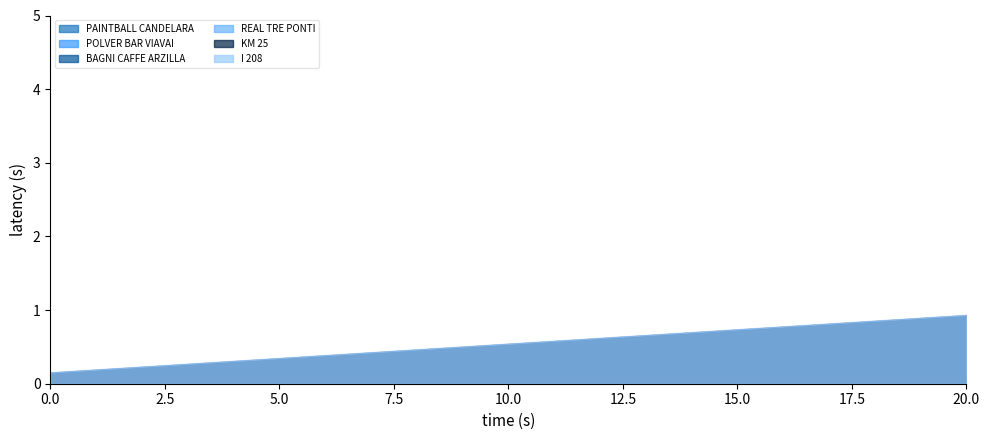

Which has a higher value, 3 or 5?

5